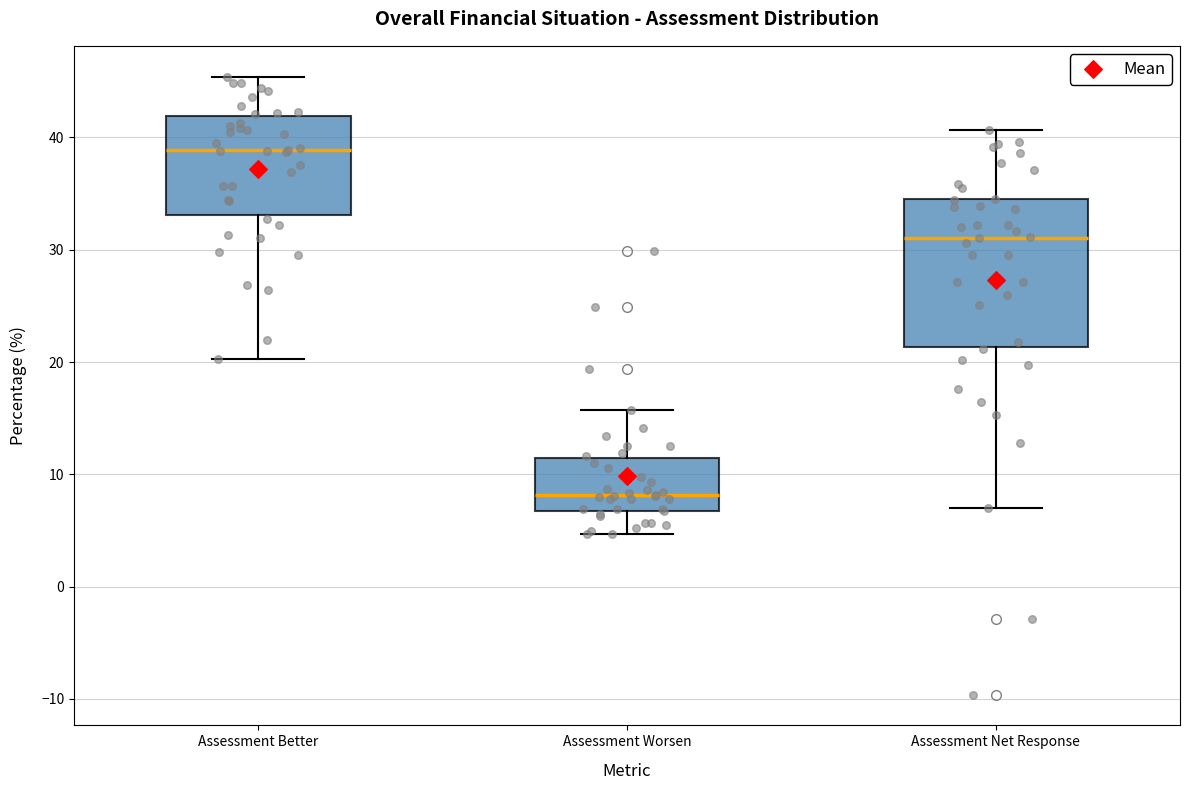

Reading left to right, transcribe this box plot: for each box, give where its median line is, the range the box spans, and where its two whiskers end, as read against the y-axis. The values are not printed on the chart, so give them approximately, as read against the axis.

Assessment Better: median 39, box 33 to 42, whiskers 20 to 45
Assessment Worsen: median 8, box 7 to 11, whiskers 5 to 16
Assessment Net Response: median 31, box 21 to 34, whiskers 7 to 41